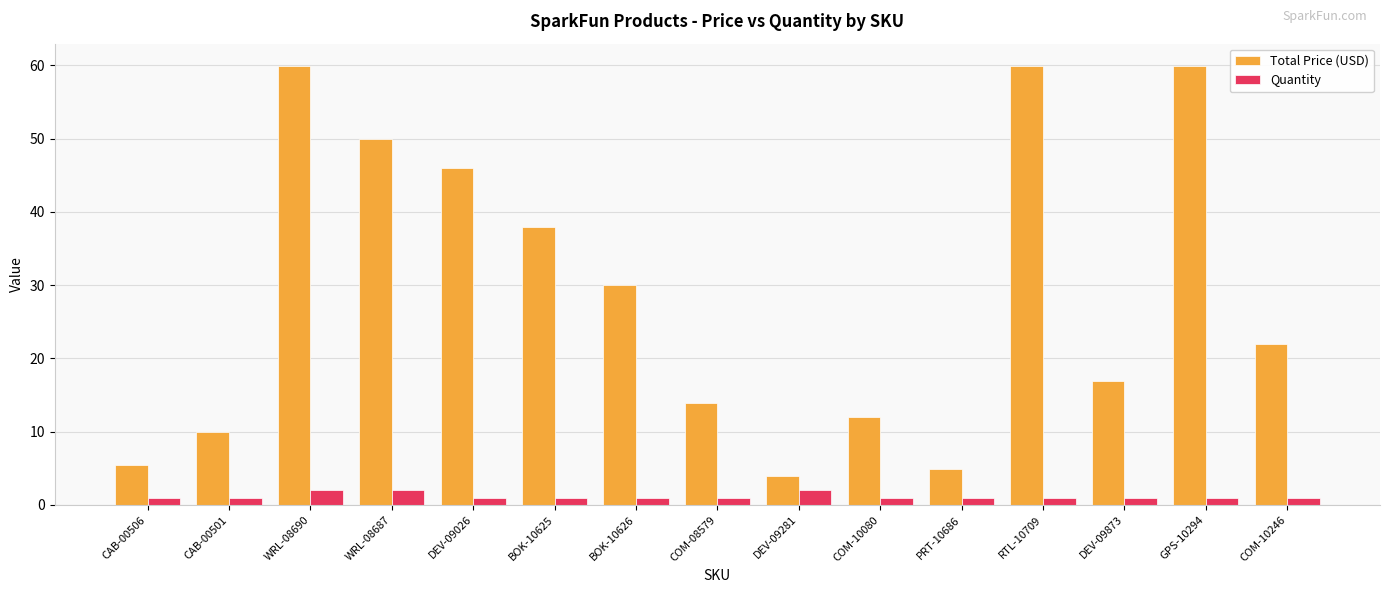

Where does the Total Price (USD) series first go above 21?

WRL-08690